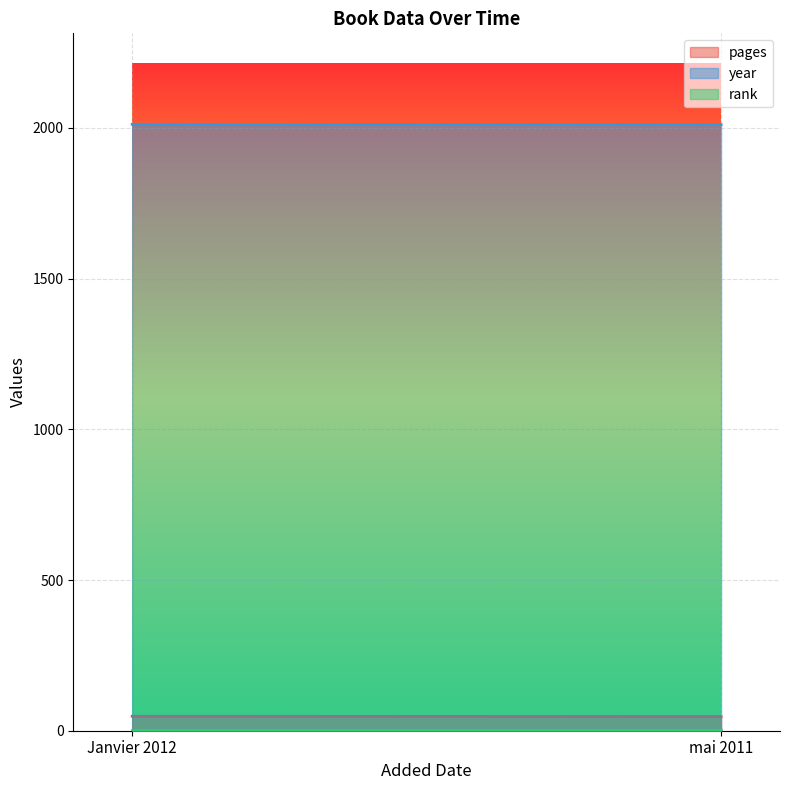

List the labels in order of pages value, smallest first.

mai 2011, Janvier 2012